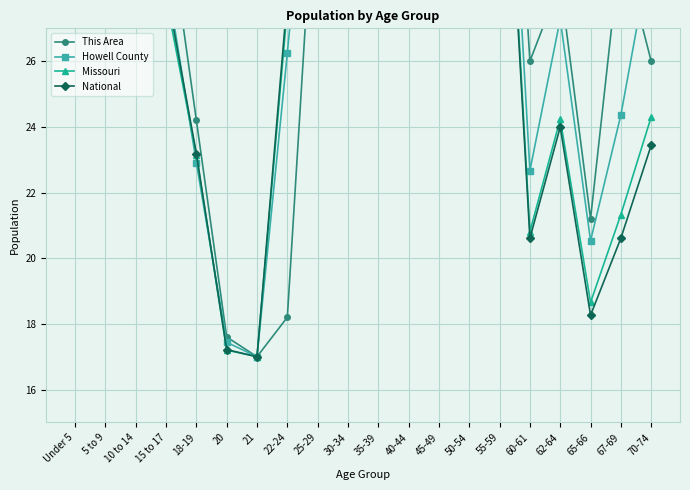

What is the lowest value of the This Area series?

17.0